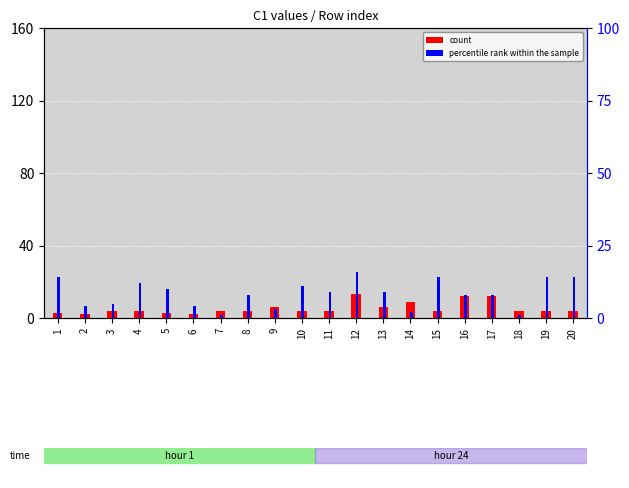

How many values in the count series are below 4?

4